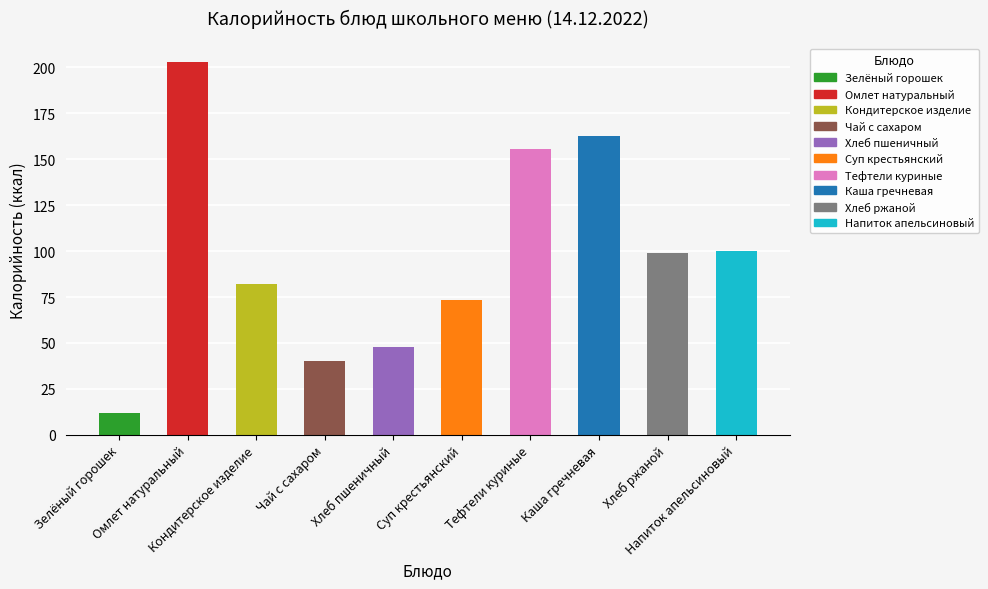

What is the change in value from Суп крестьянский to Каша гречневая?

+89.0